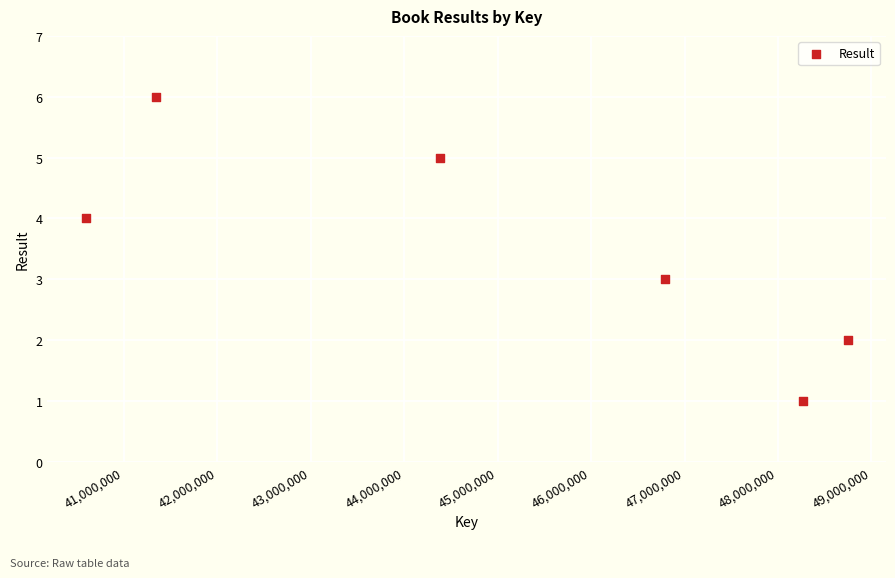

What is the range of Y values (max minus min)?

5